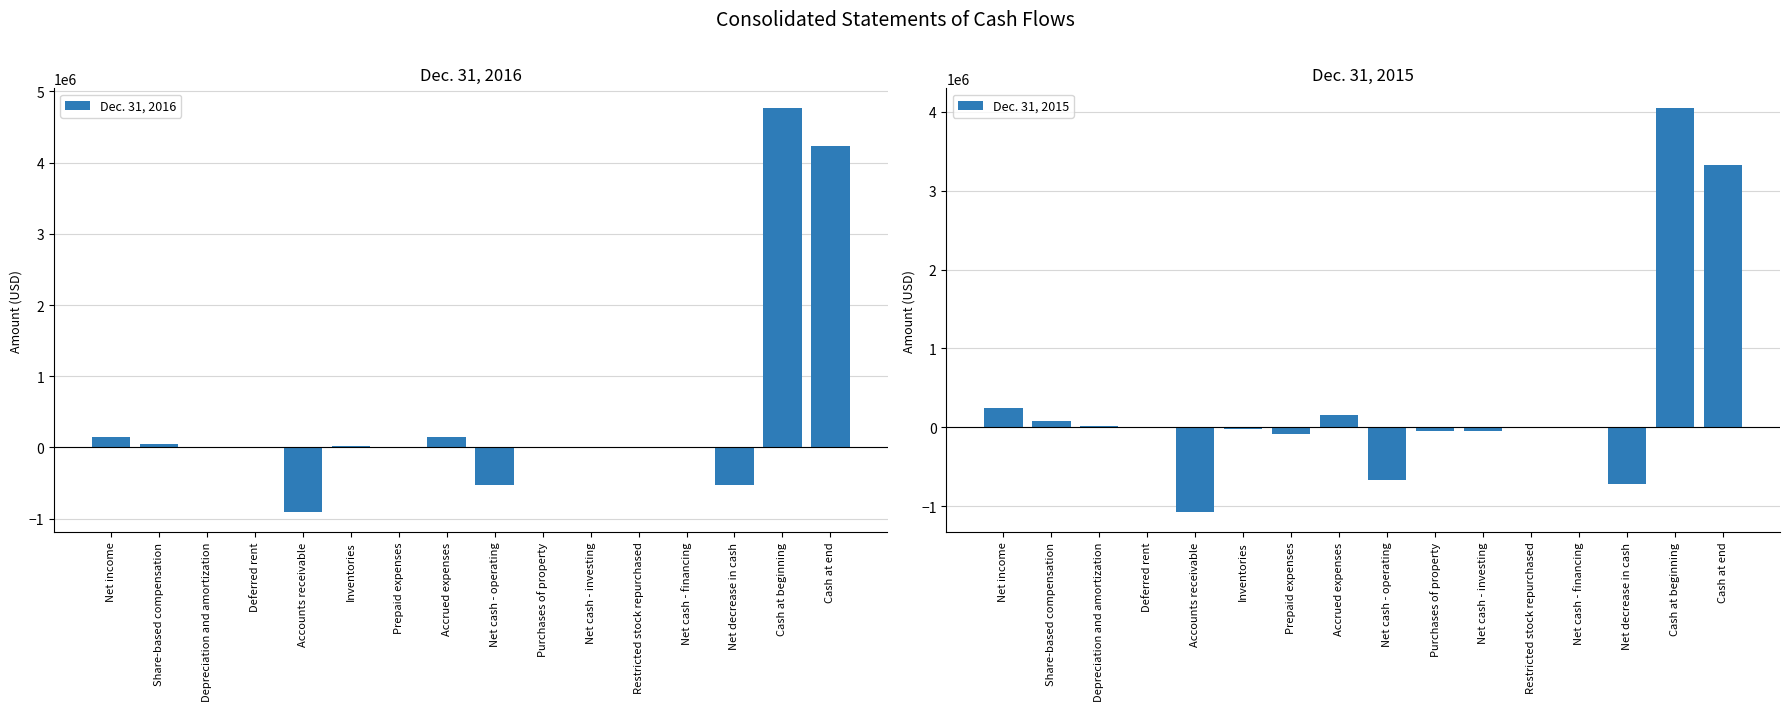

How many bars are there in total?

32